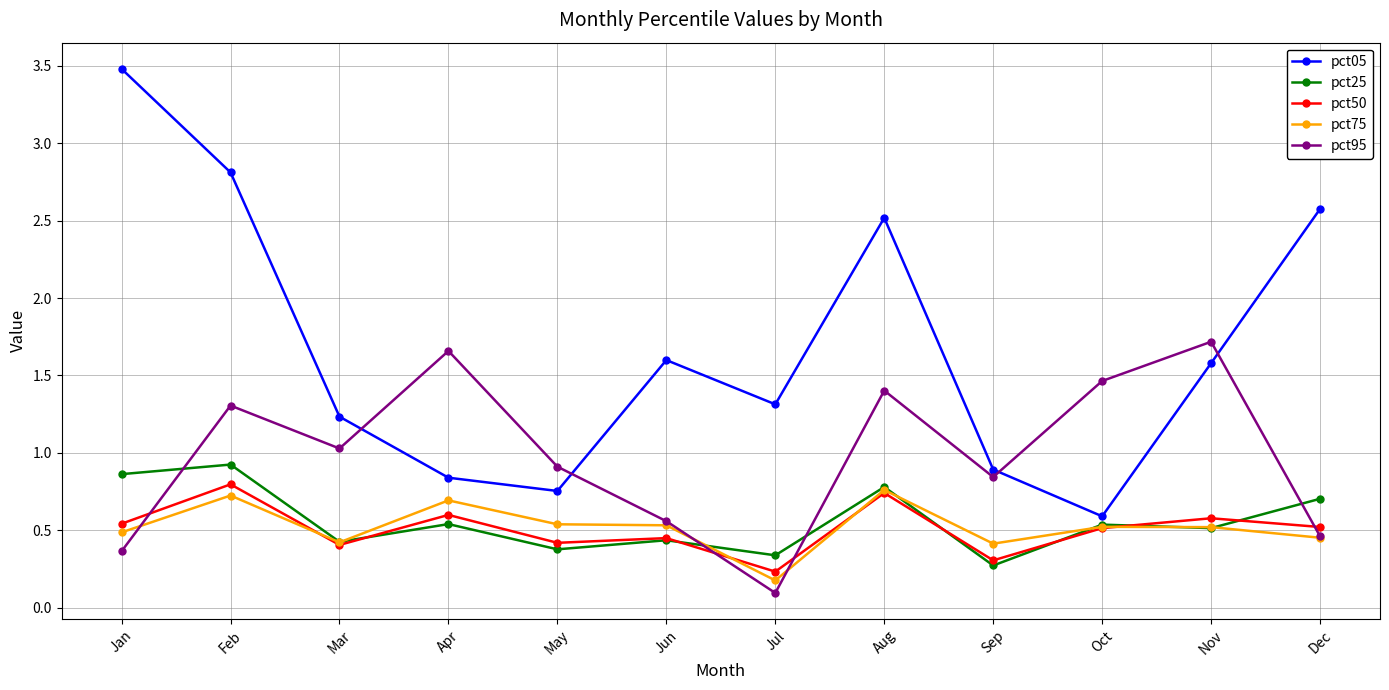

After their last crossing, which series has the higher values: pct95 or pct25?

pct25